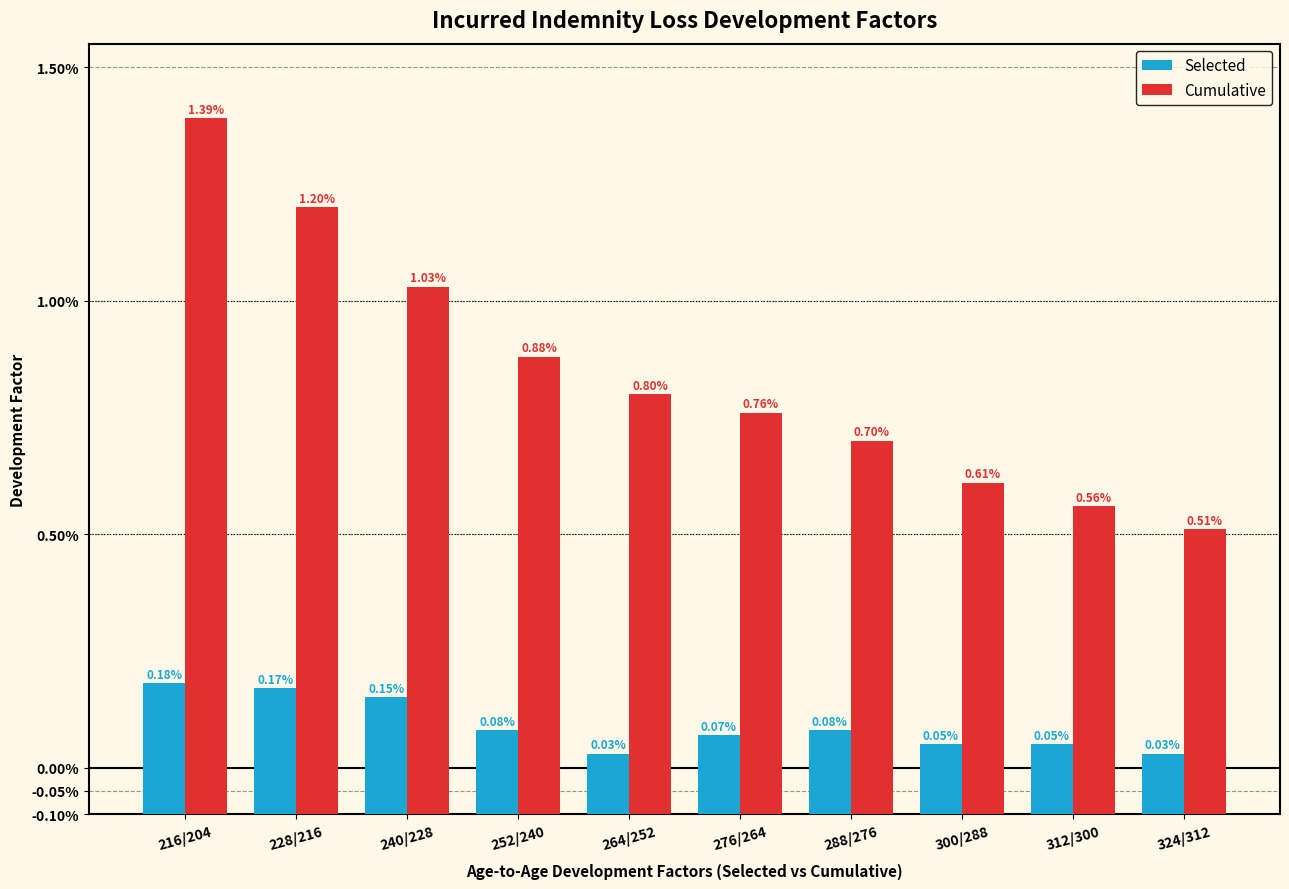

Is the value of Cumulative at 264/252 greater than the value of Selected at 264/252?

Yes